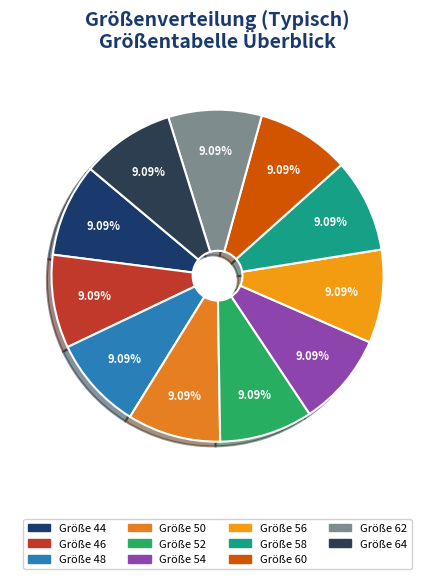

Rank the categories by value from lowest to highest.

44, 46, 48, 50, 52, 54, 56, 58, 60, 62, 64